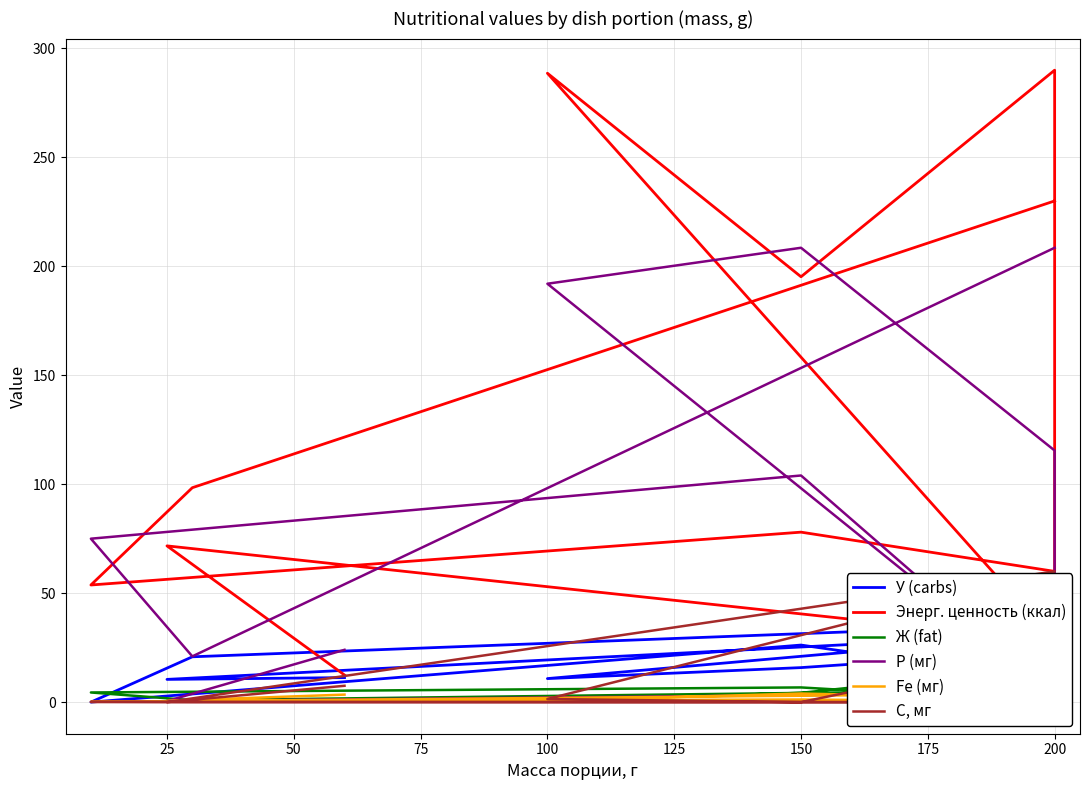

In C, мг, how many points are higher than both neighbors (excluding endpoints)?

3